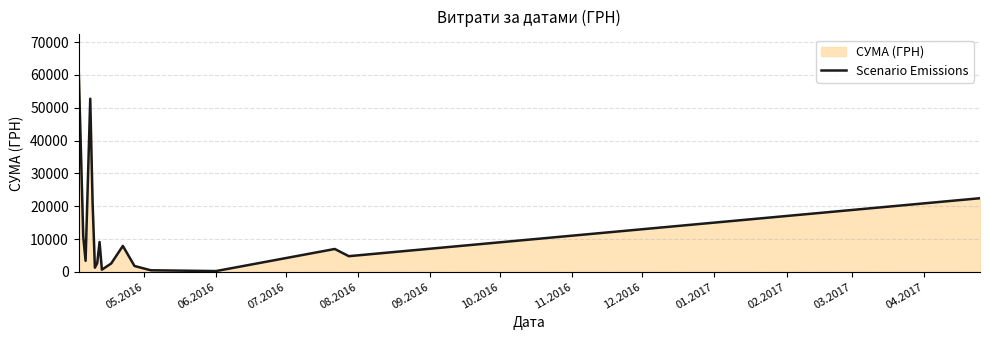

What is the maximum value shown in the chart?

62906.0